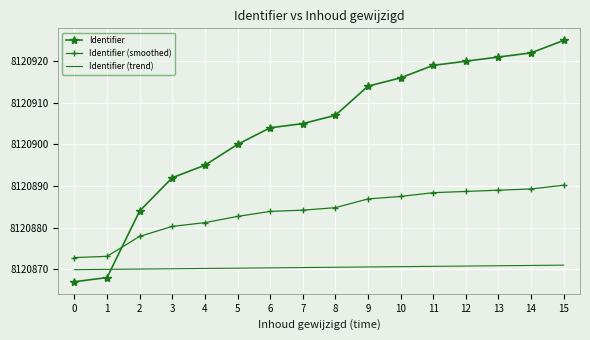

What is the difference between the Identifier values at 8 and 4?

12.0